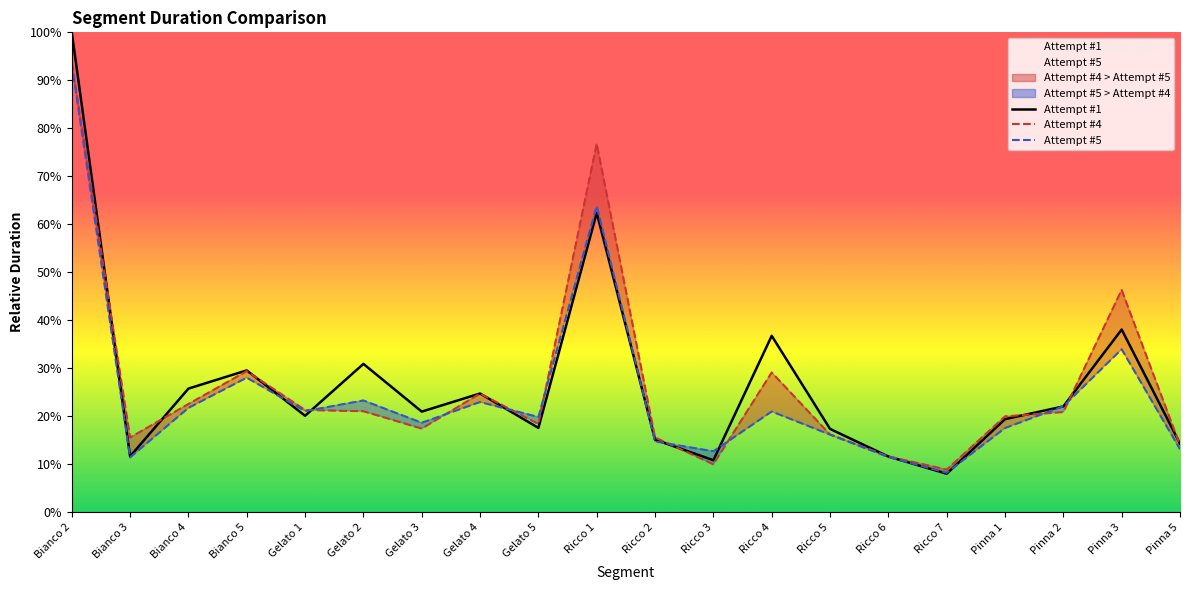

What is the highest value of the Attempt #1 series?

100.0